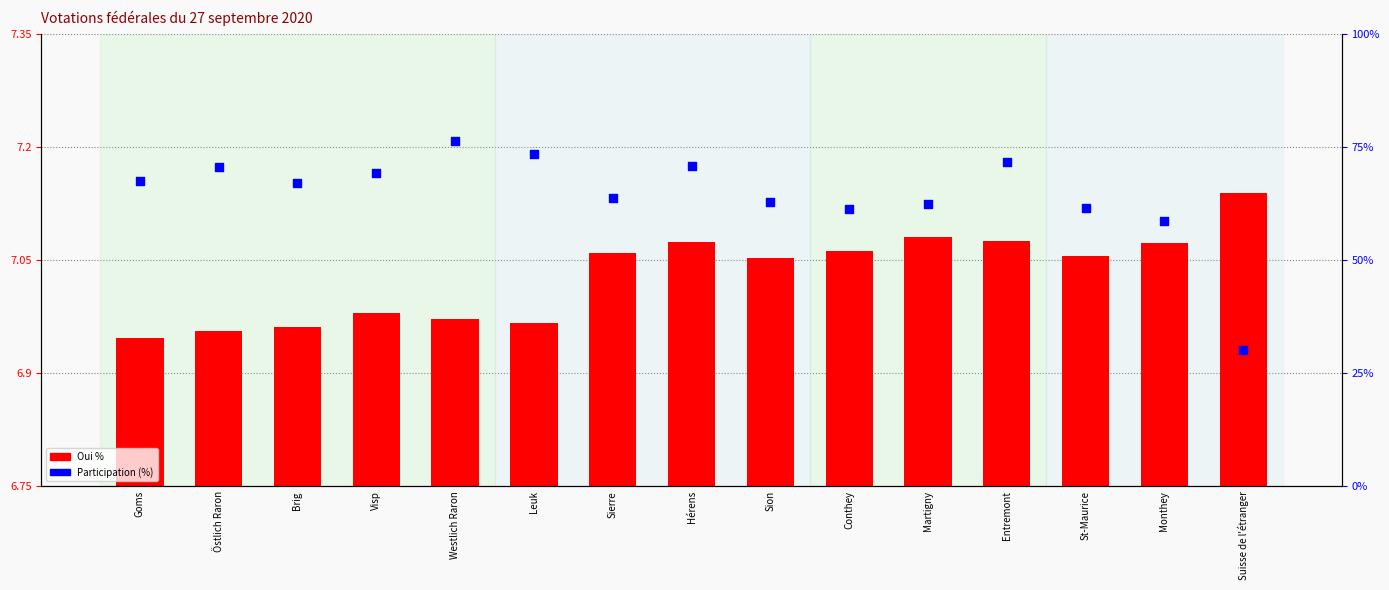

Which series has the widest spread of Y values?

Participation (%)